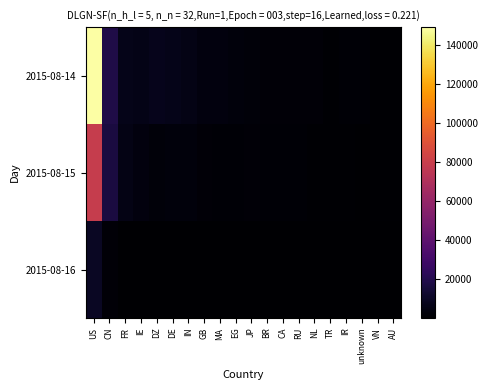

At which category does the chart reach its peak across all series?

US